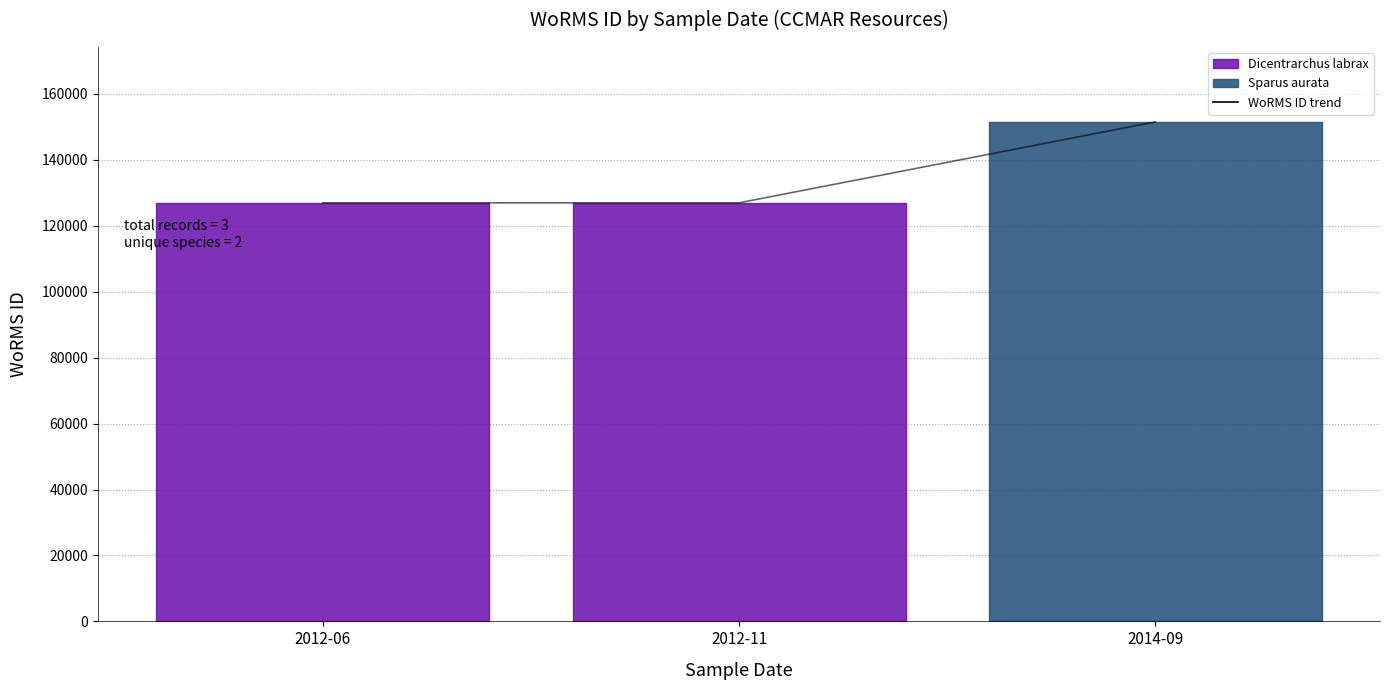

Reading right to left, list all the values displayed in this chart.

151523	126975	126975